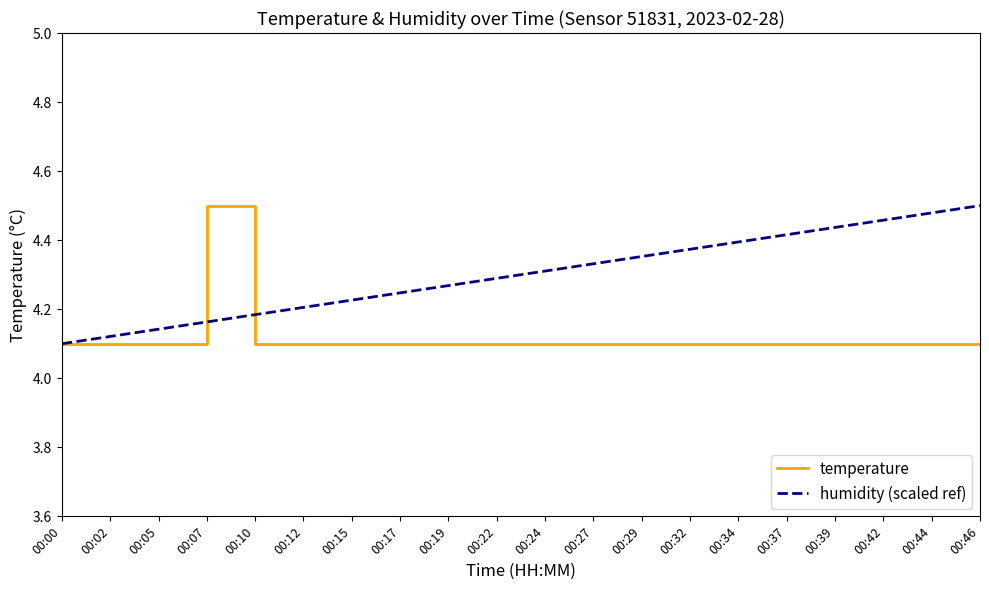

Reading left to right, transcribe all the data shown in this chart.

4.1	4.1	4.1	4.5	4.1	4.1	4.1	4.1	4.1	4.1	4.1	4.1	4.1	4.1	4.1	4.1	4.1	4.1	4.1	4.1